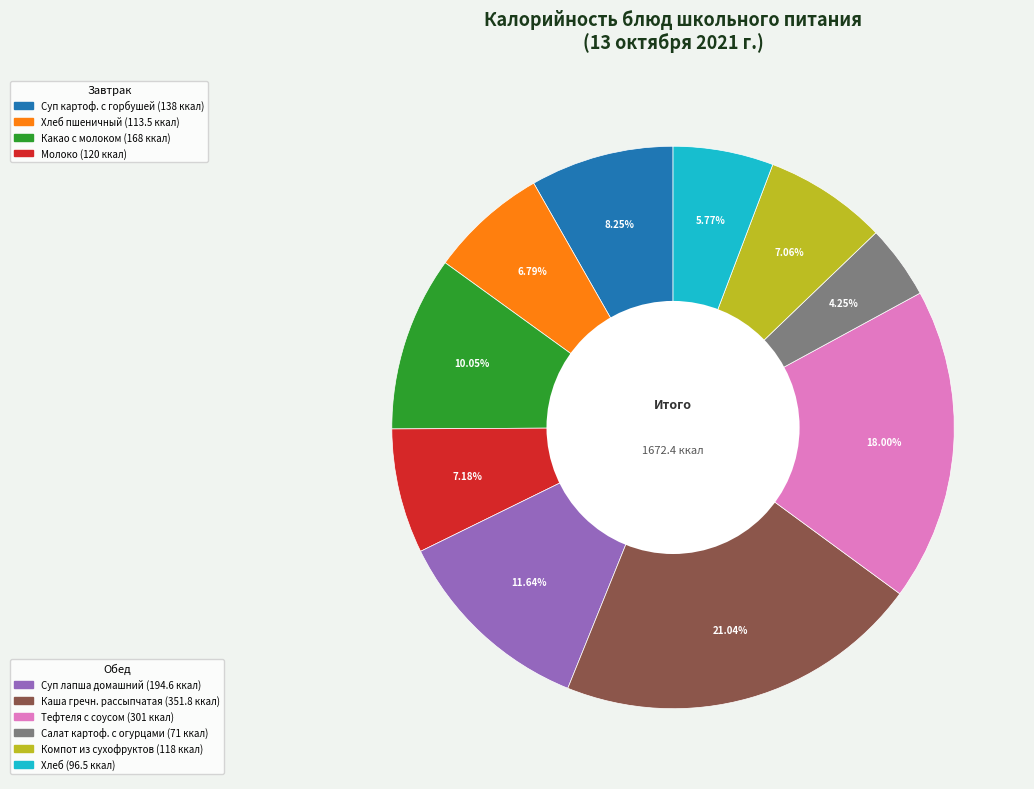

Is there any slice that represents more than half of the pie?

No